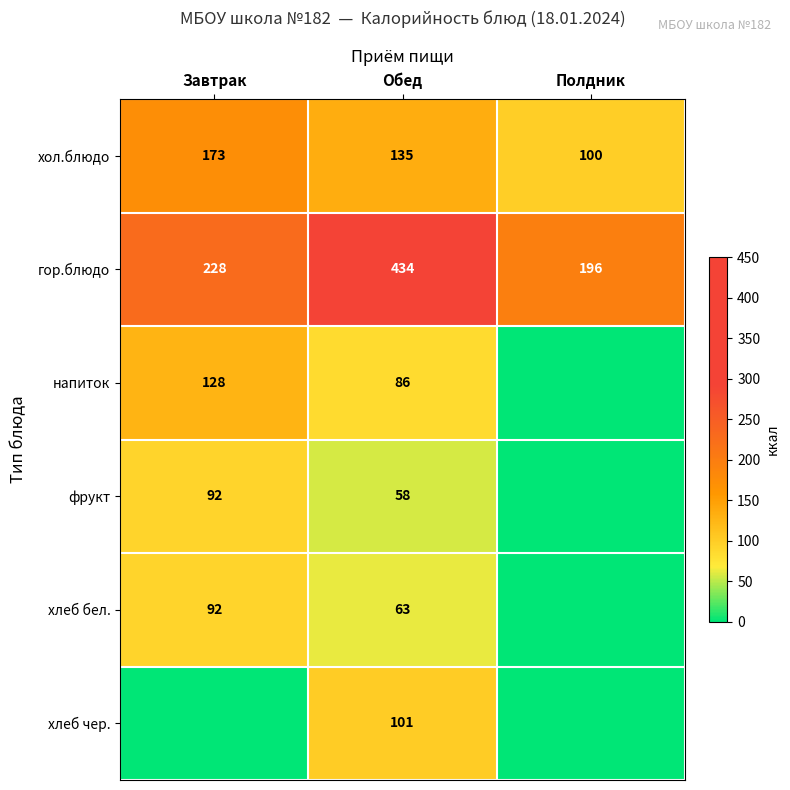

Read the хол.блюдо value at Полдник, to the nearest 5.

100